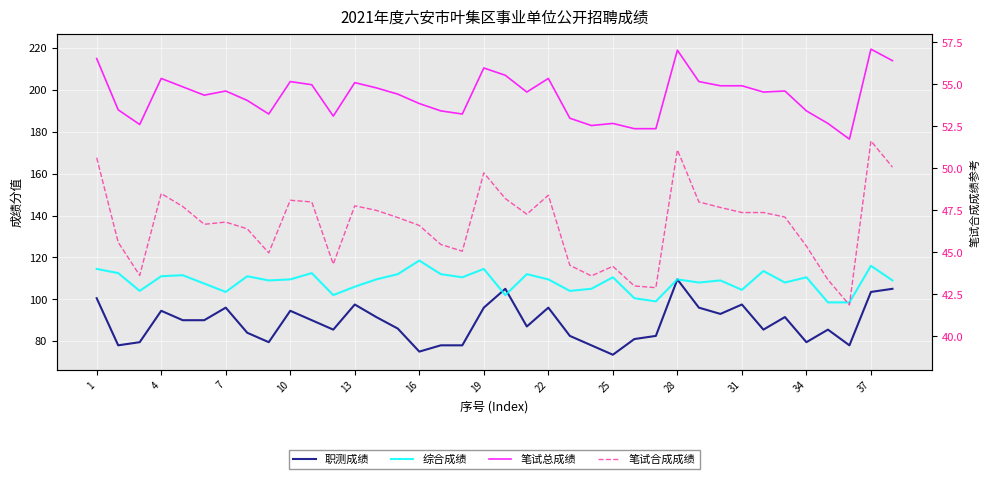

Which series has the largest total across all categories?

笔试总成绩